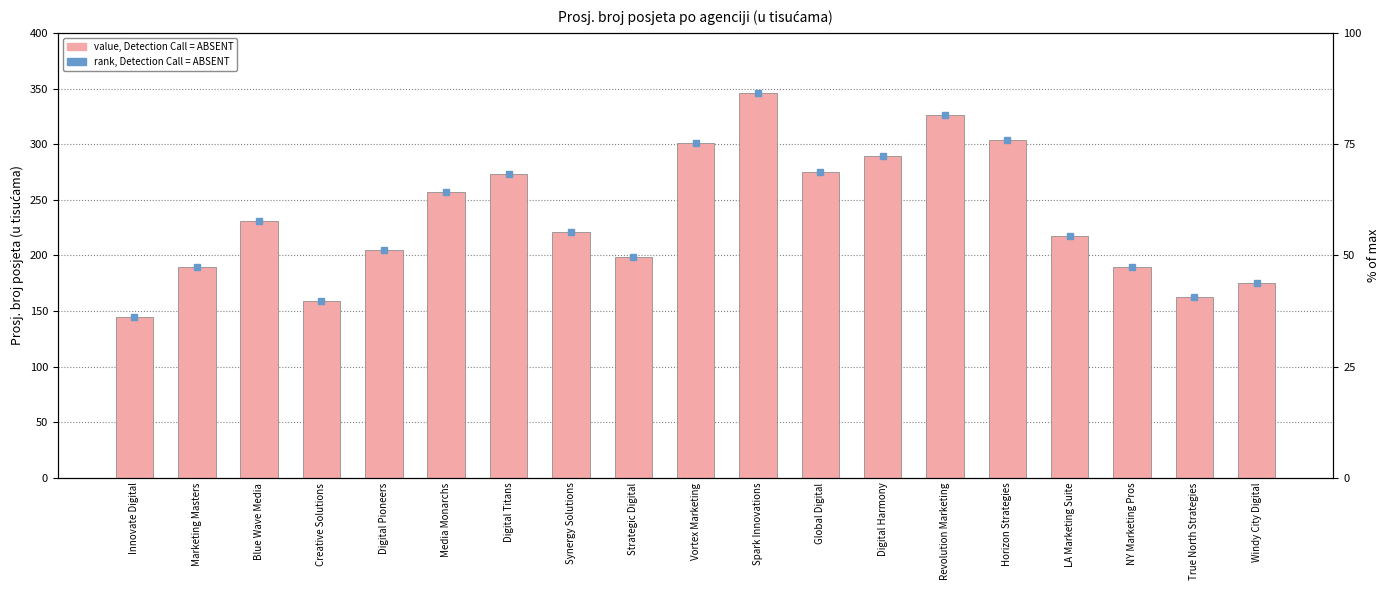

List the labels in order of value, smallest first.

Innovate Digital, Creative Solutions, True North Strategies, Windy City Digital, Marketing Masters, NY Marketing Pros, Strategic Digital, Digital Pioneers, LA Marketing Suite, Synergy Solutions, Blue Wave Media, Media Monarchs, Digital Titans, Global Digital, Digital Harmony, Vortex Marketing, Horizon Strategies, Revolution Marketing, Spark Innovations